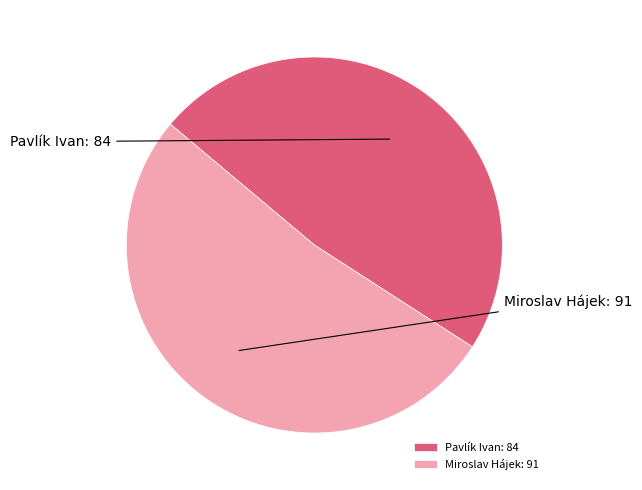

Which slice is the smallest?

Pavlík Ivan